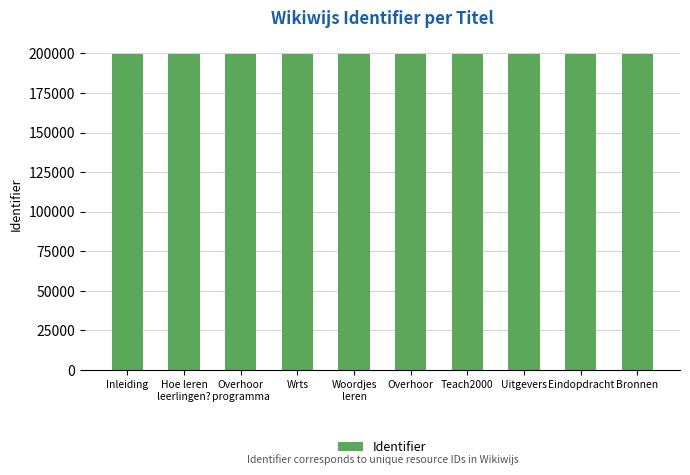

Are the bars horizontal?

No